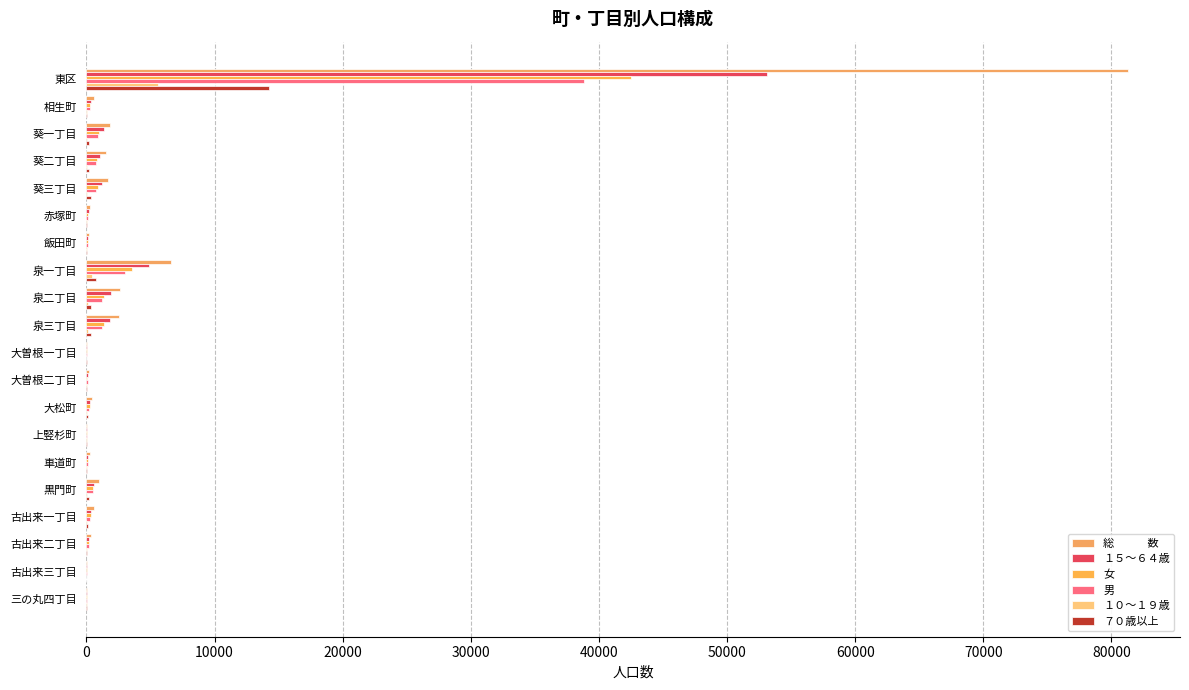

Count the number of data series in this chart.

6